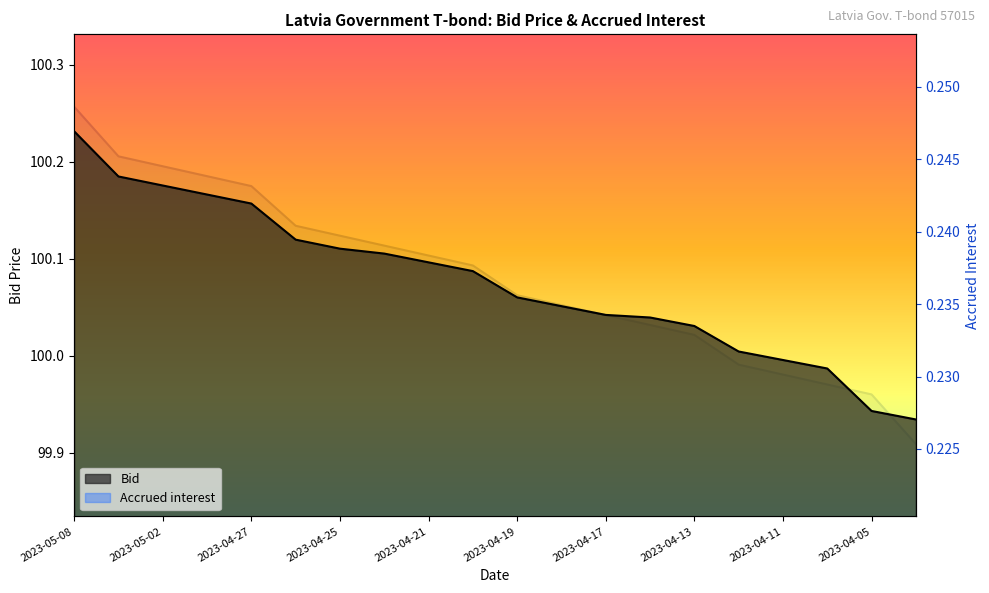

True or false: Bid and Accrued interest cross at least once.

False